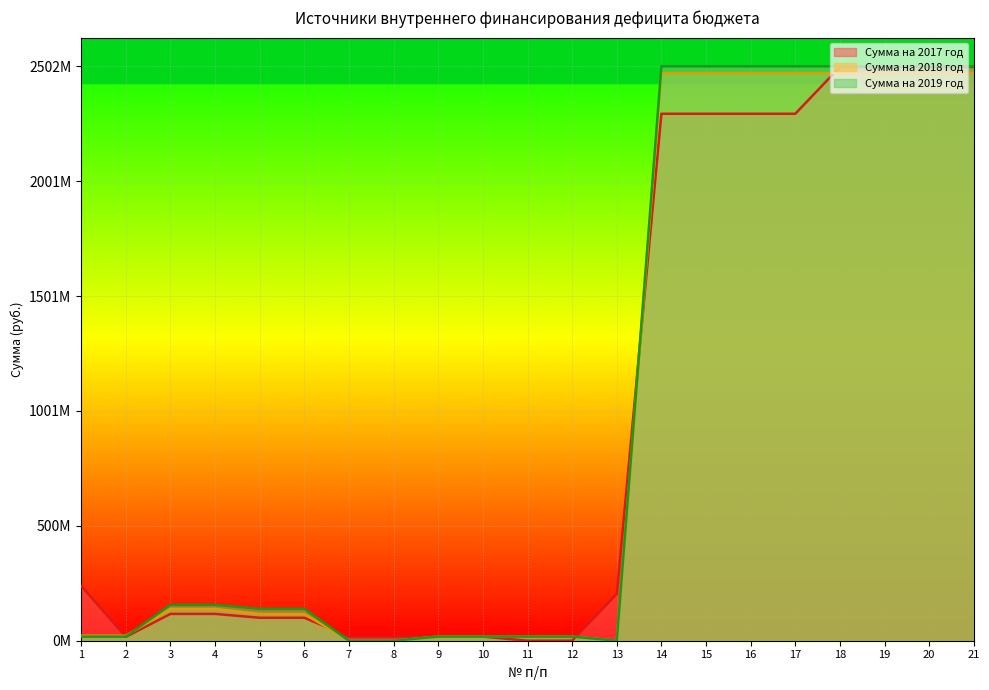

Where do Сумма на 2018 год and Сумма на 2019 год first cross each other?

2 and 3